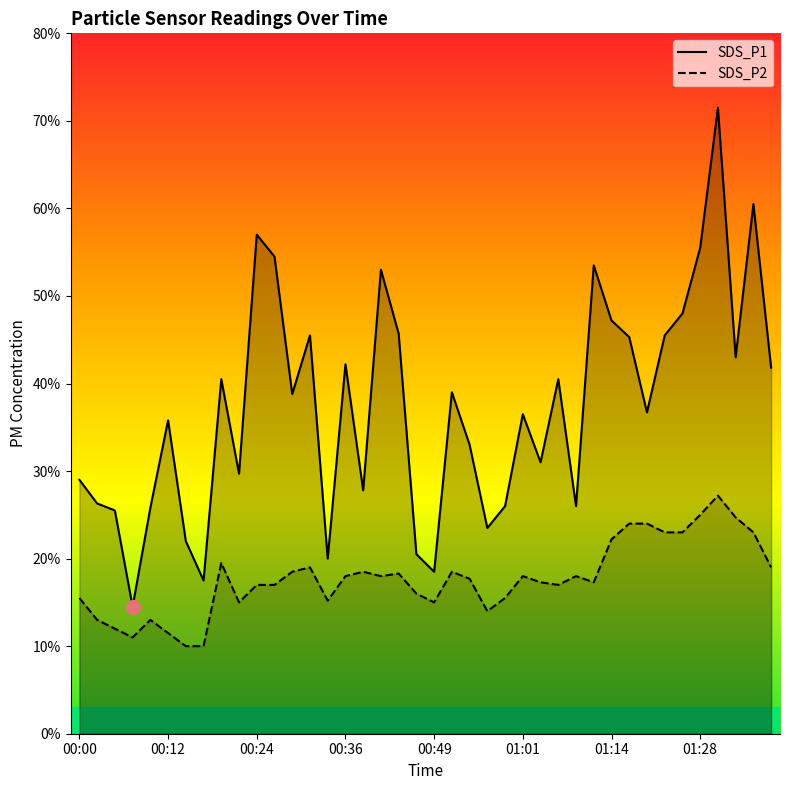

At which category does the chart reach its minimum across all series?

00:14